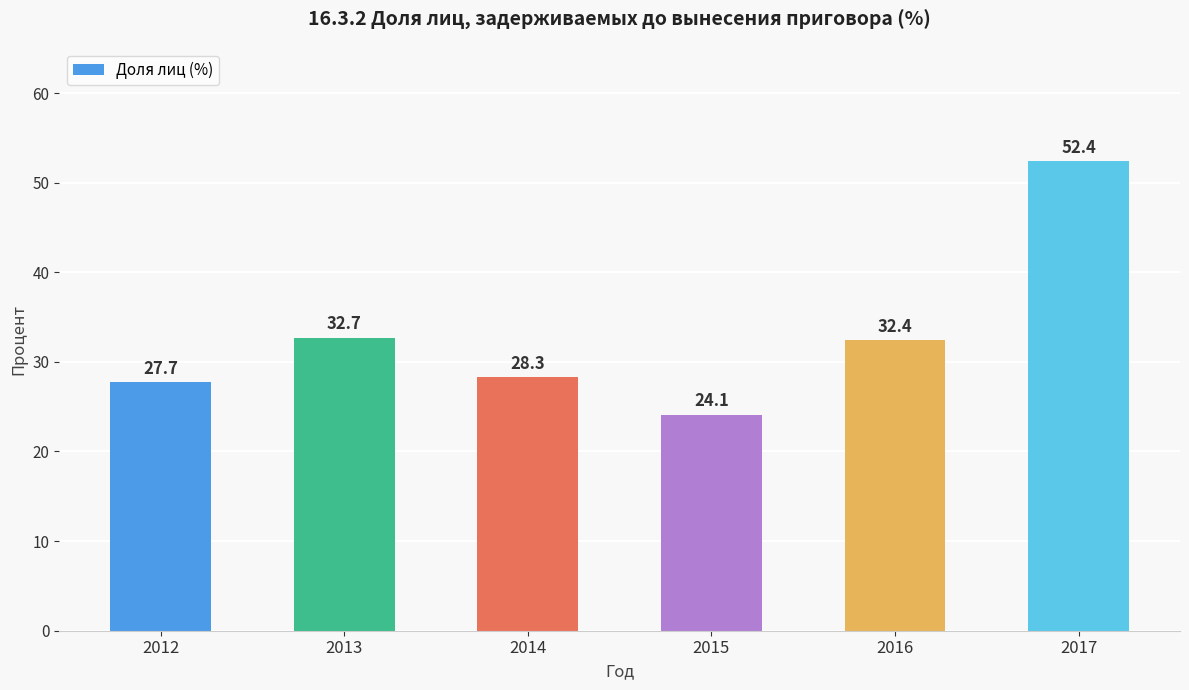

At which label is the value closest to 38?

2013